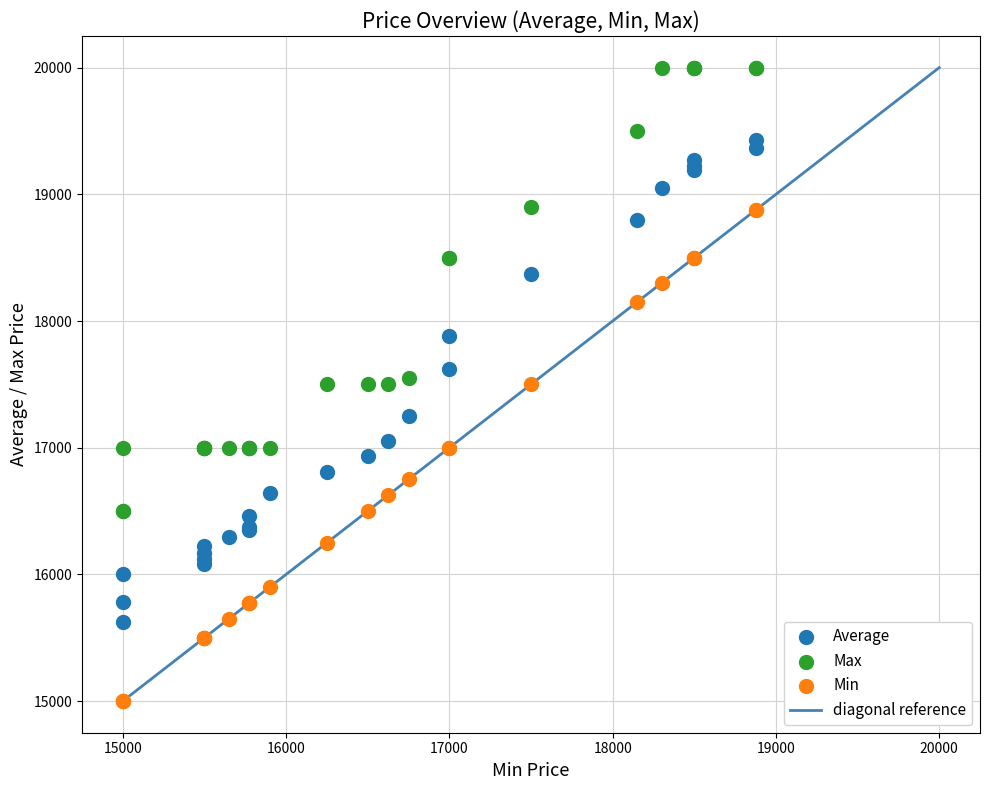

Which series contains the lowest Y value?

Min